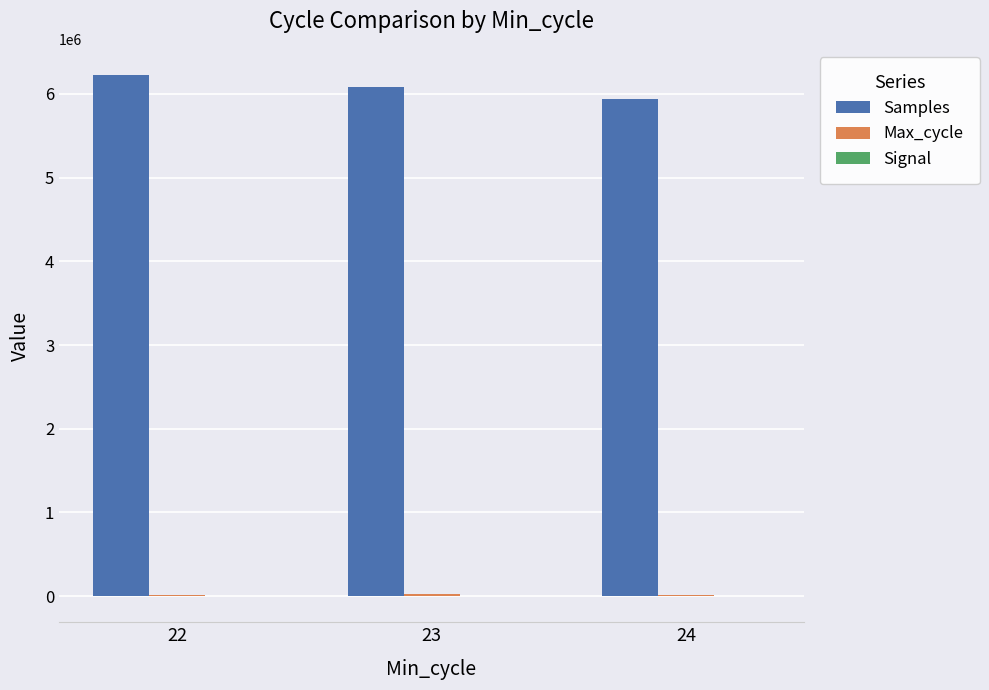

The value of Samples at 23 is 6081352. True or false?

True